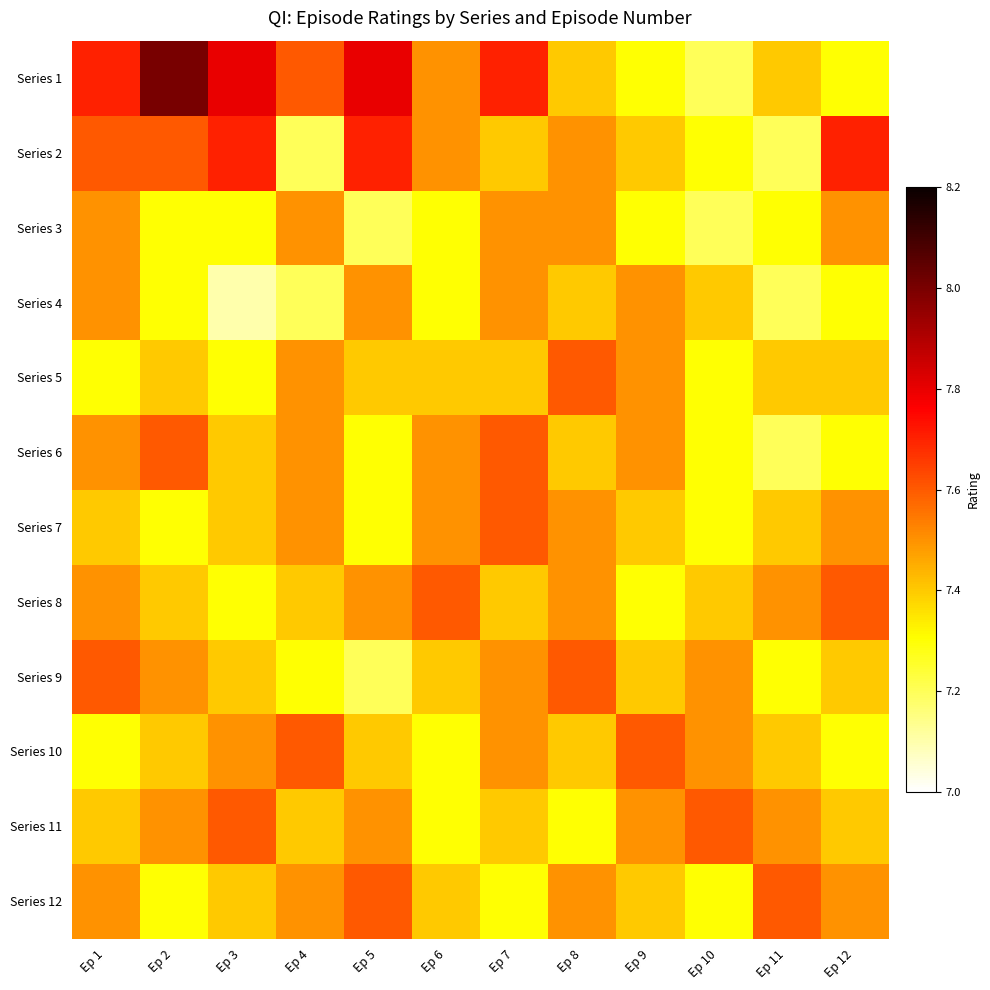

At how many categories does at least one series exceed 7?

12